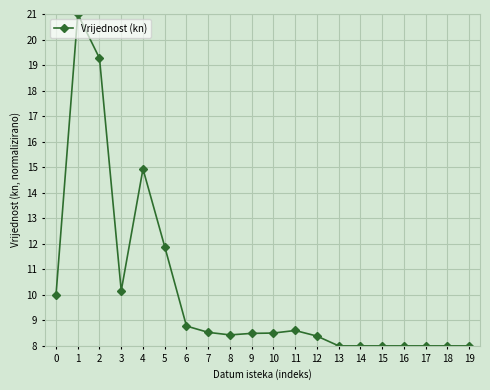

What is the difference between the maximum and minimum values?

13.0